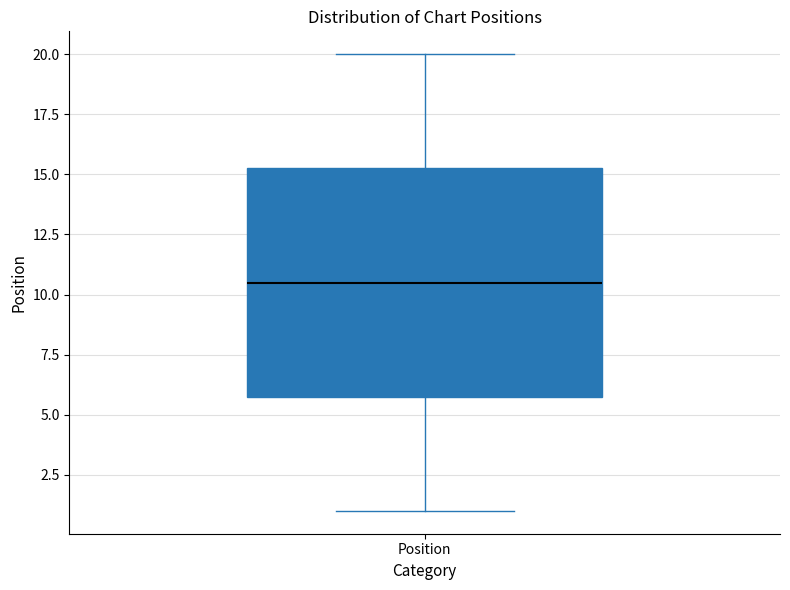

Transcribe this box plot: give where the median line is, the range the box spans, and where the two whiskers end, as read against the y-axis. The values are not printed on the chart, so give them approximately, as read against the axis.

median 10.5, box 6.0 to 15.5, whiskers 1.0 to 20.0